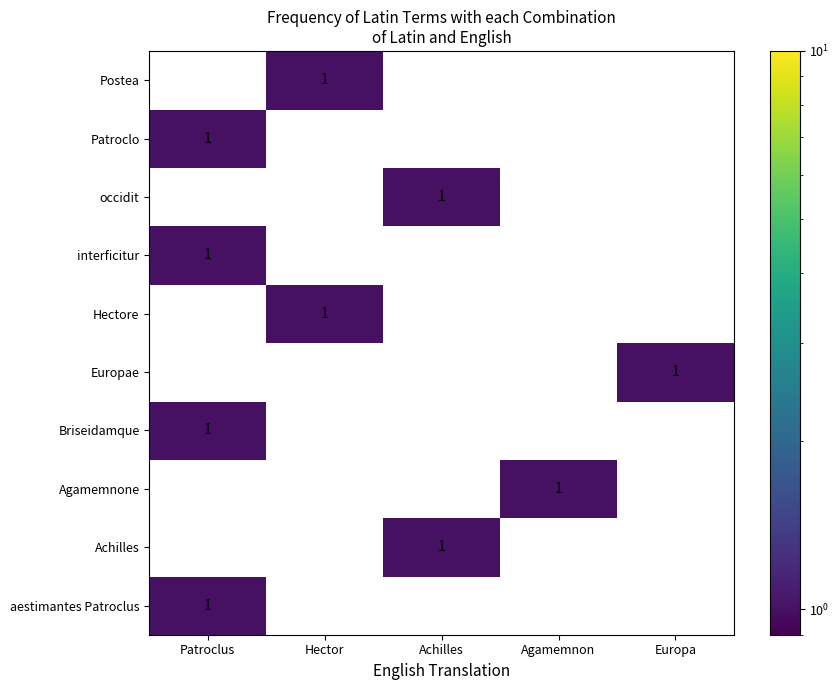

The value of Achilles at Agamemnon is 0. True or false?

True